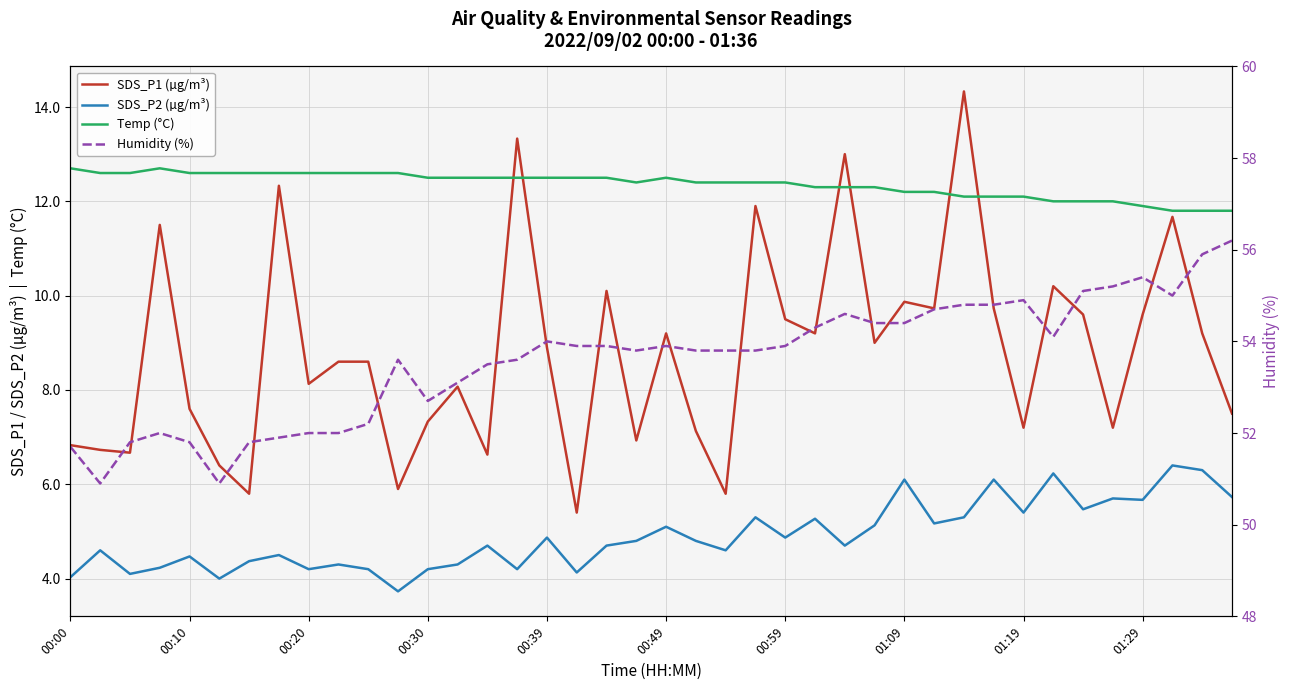

What is the difference between the Temp (°C) values at 15 and 22?

0.1